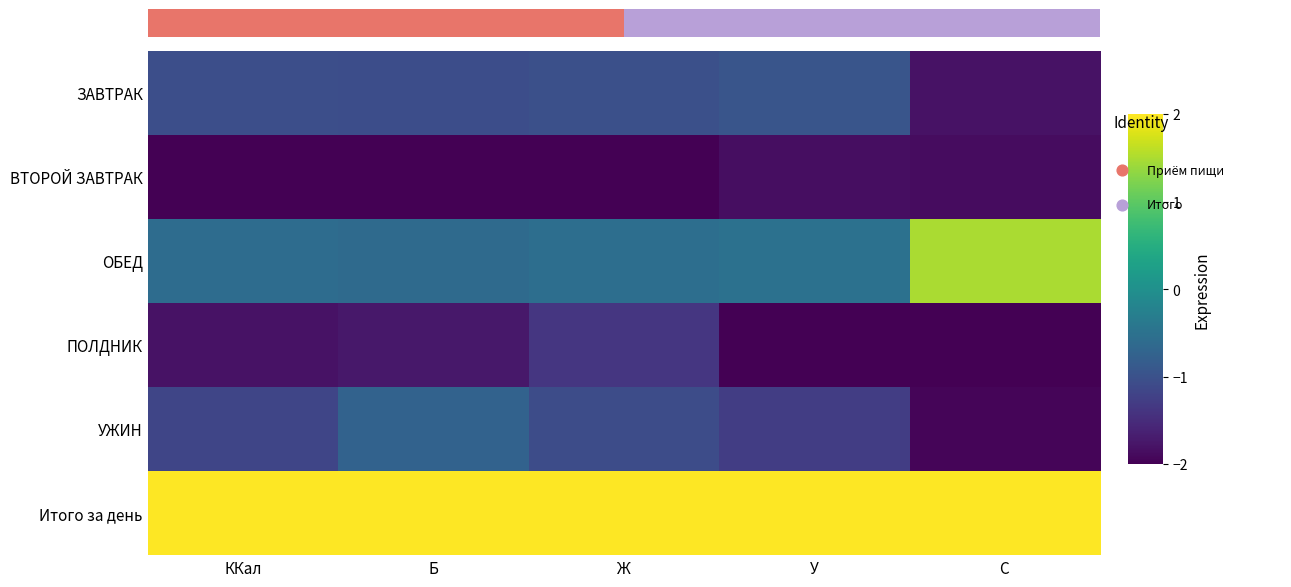

Which label corresponds to the largest value in the chart?

ККал